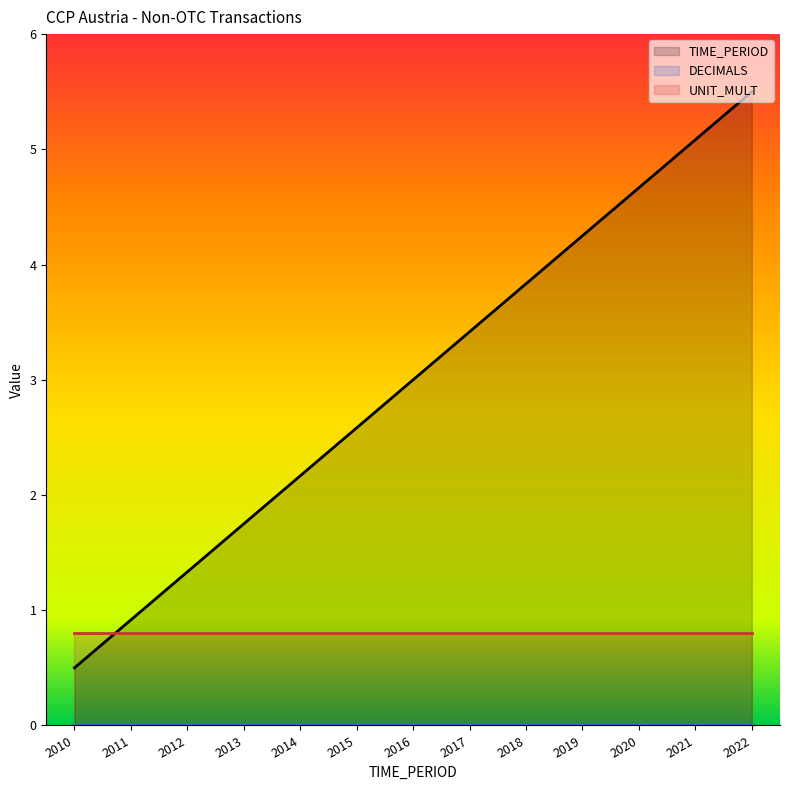

List the series in order of their overall mean, highest first.

TIME_PERIOD, UNIT_MULT, DECIMALS